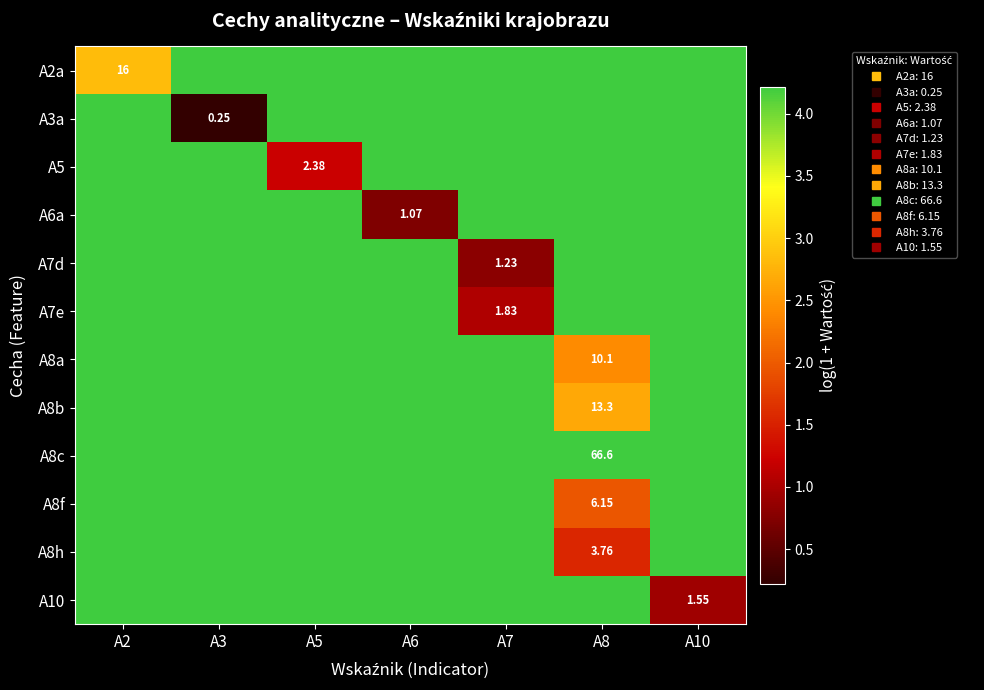

Which label corresponds to the largest value in the chart?

A8